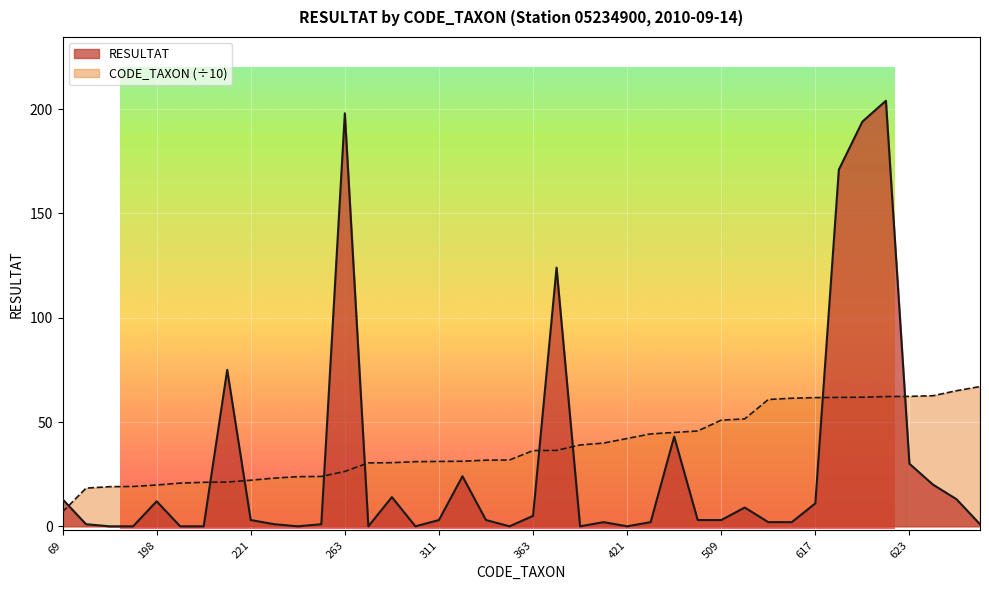

How many data points does each series have?

40